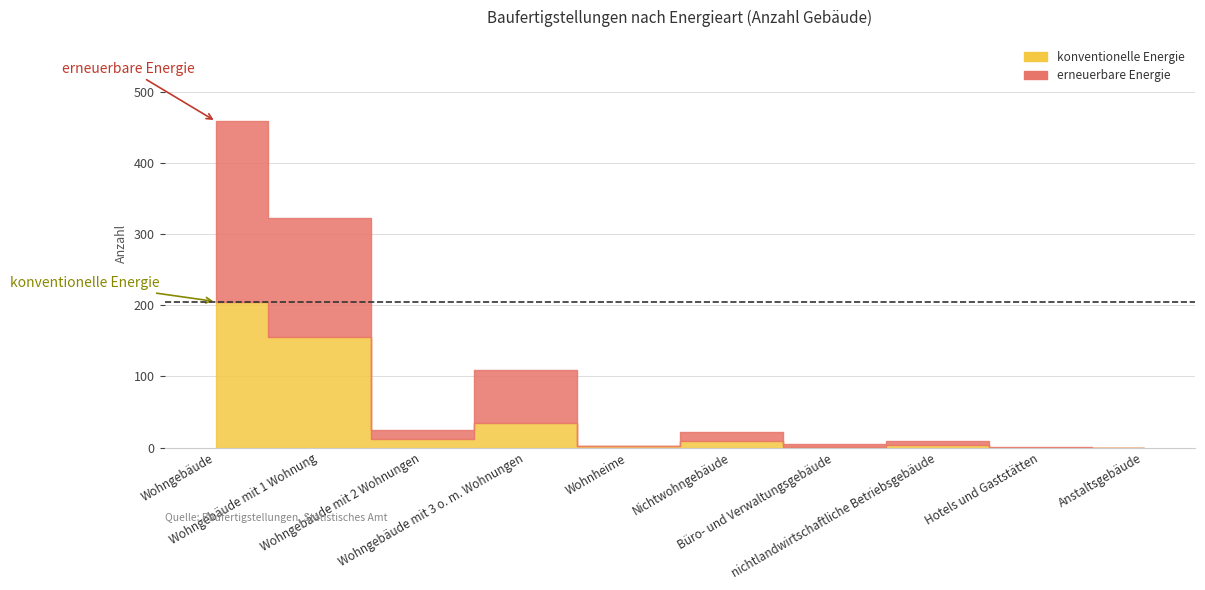

At which category does erneuerbare Energie reach its first local valley?

Wohngebäude mit 2 Wohnungen